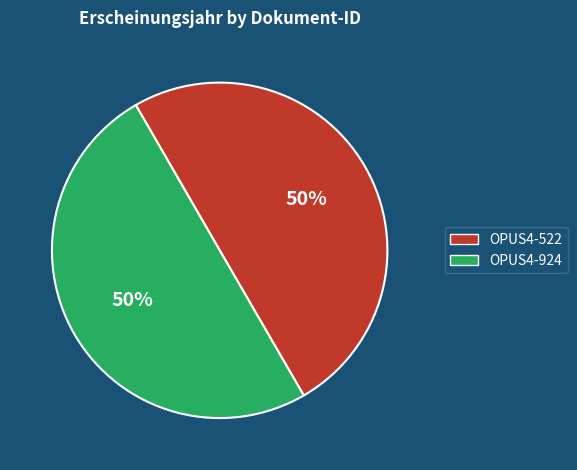

How many segments does this pie chart have?

2